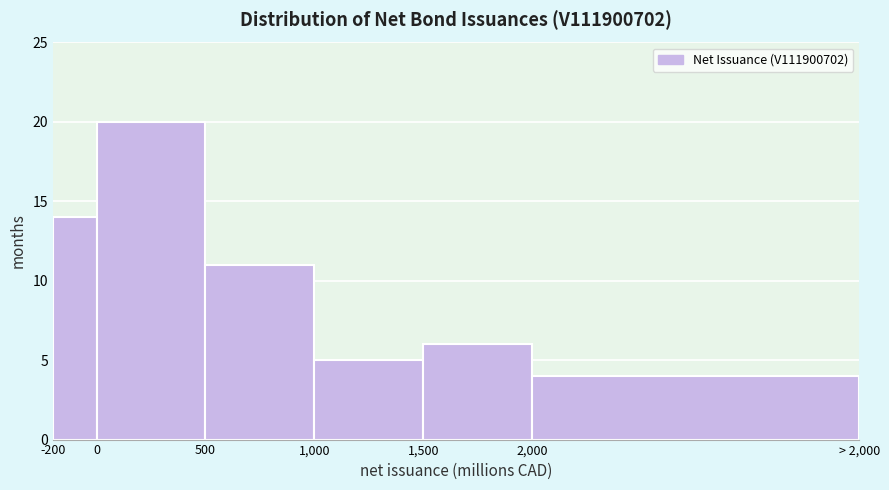

Reading left to right, transcribe all the data shown in this chart.

-200=14	0=20	500=11	1,000=5	1,500=6	2,000=4